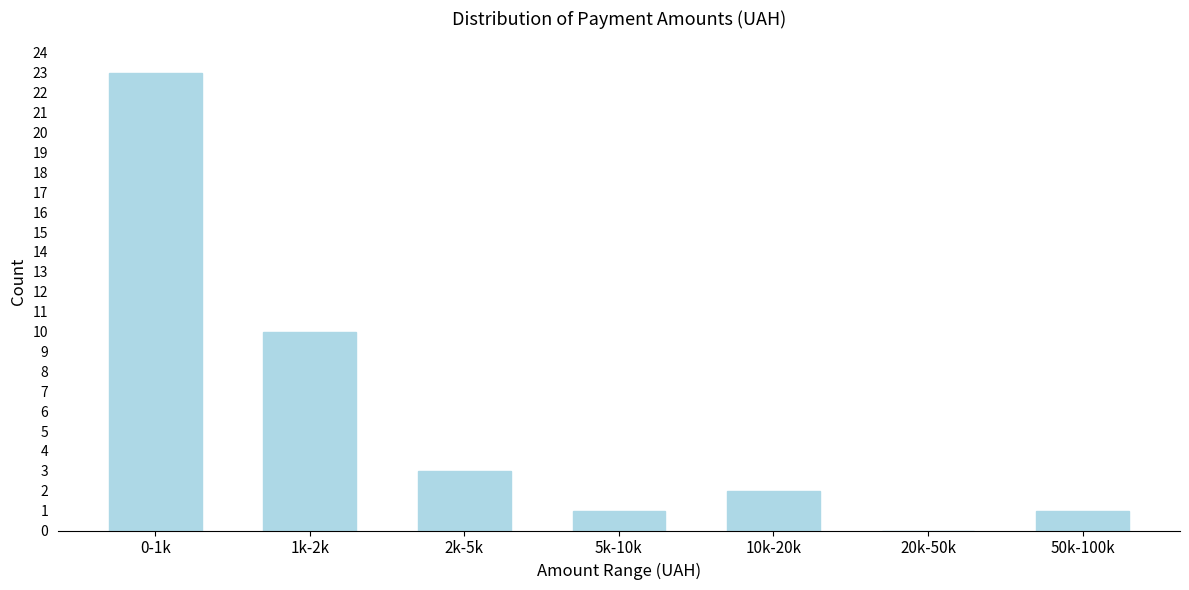

Reading left to right, extract all data points from this chart.

0-1k=23	1k-2k=10	2k-5k=3	5k-10k=1	10k-20k=2	20k-50k=0	50k-100k=1